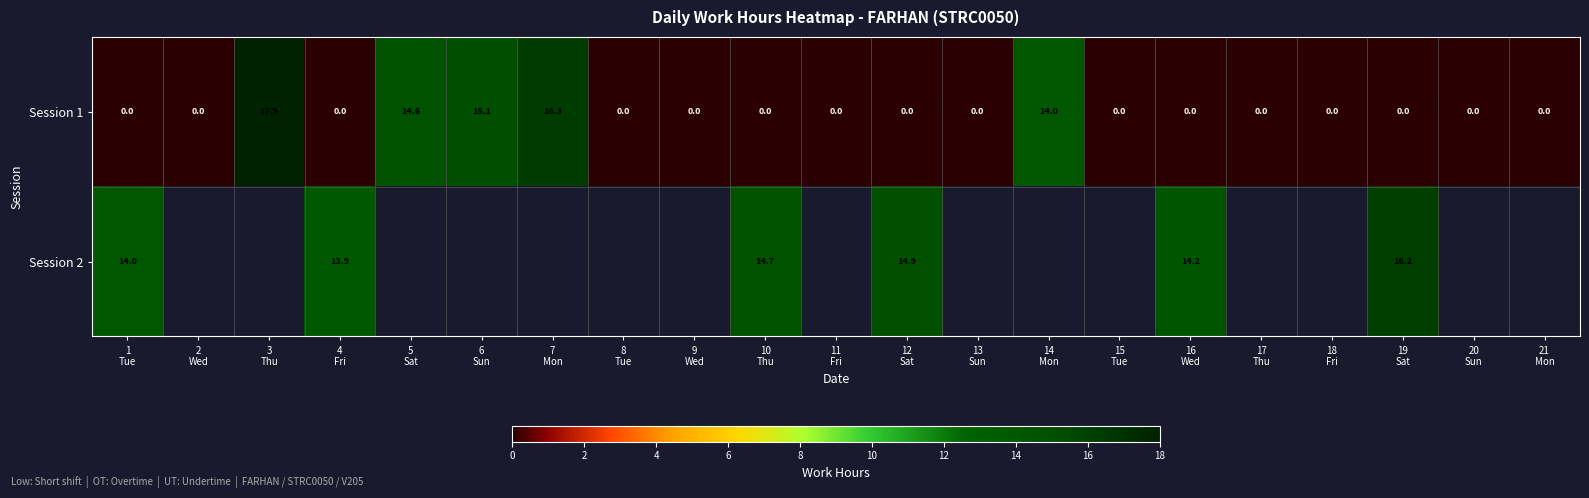

What is the difference between the second highest and second lowest values in the Session 1 series?

16.3